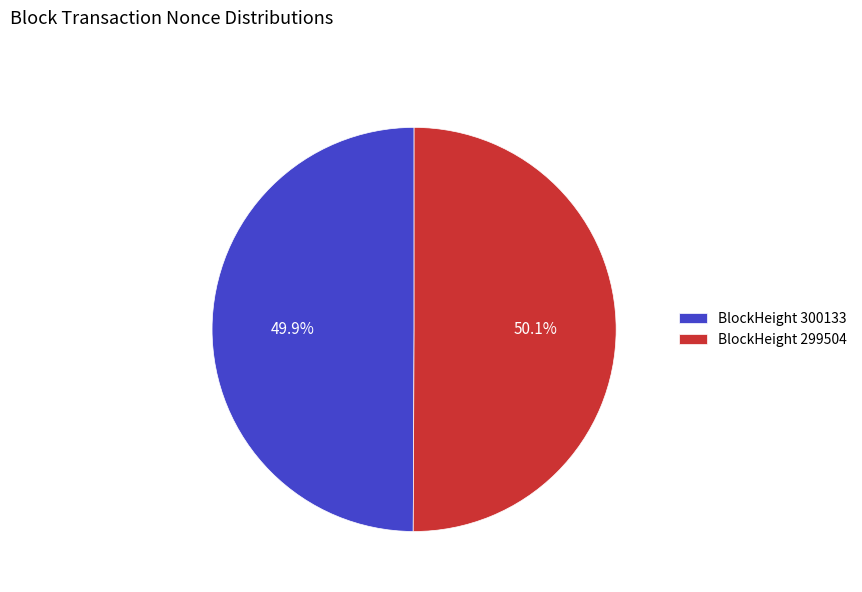

Is there any slice that represents more than half of the pie?

Yes